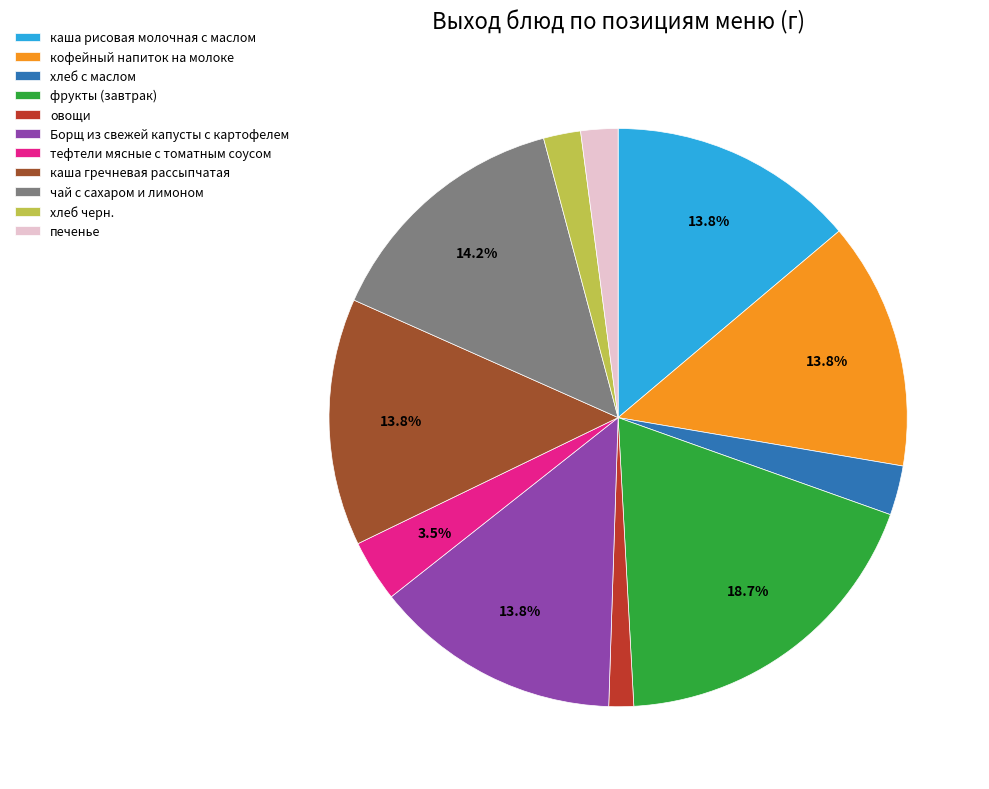

Is there a majority slice in this chart?

No